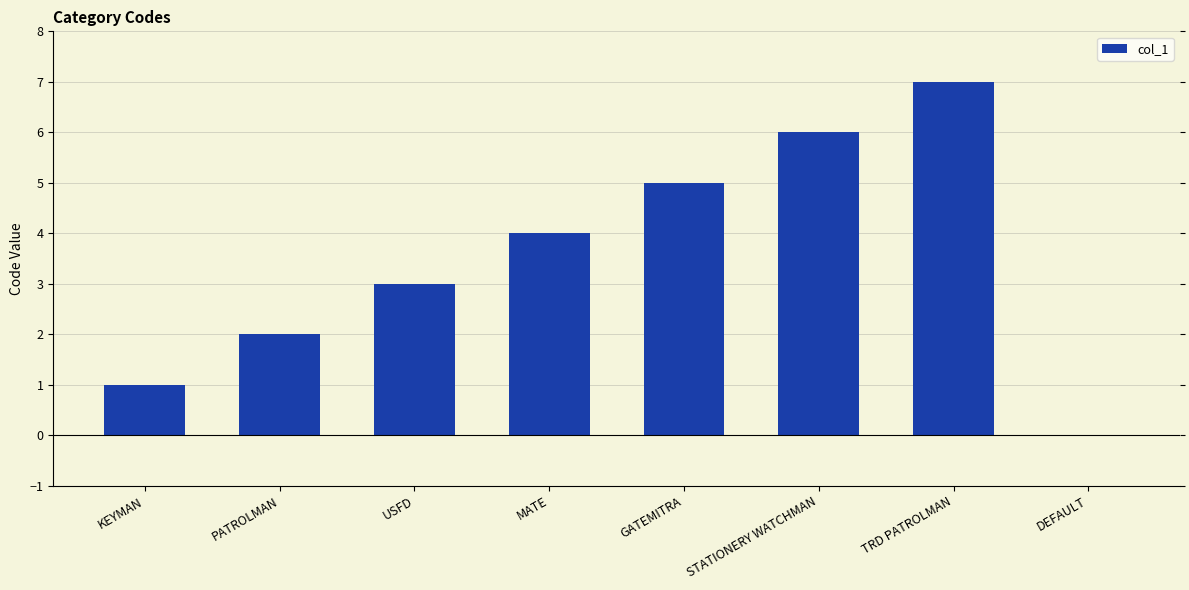

Read the value at STATIONERY WATCHMAN.

6